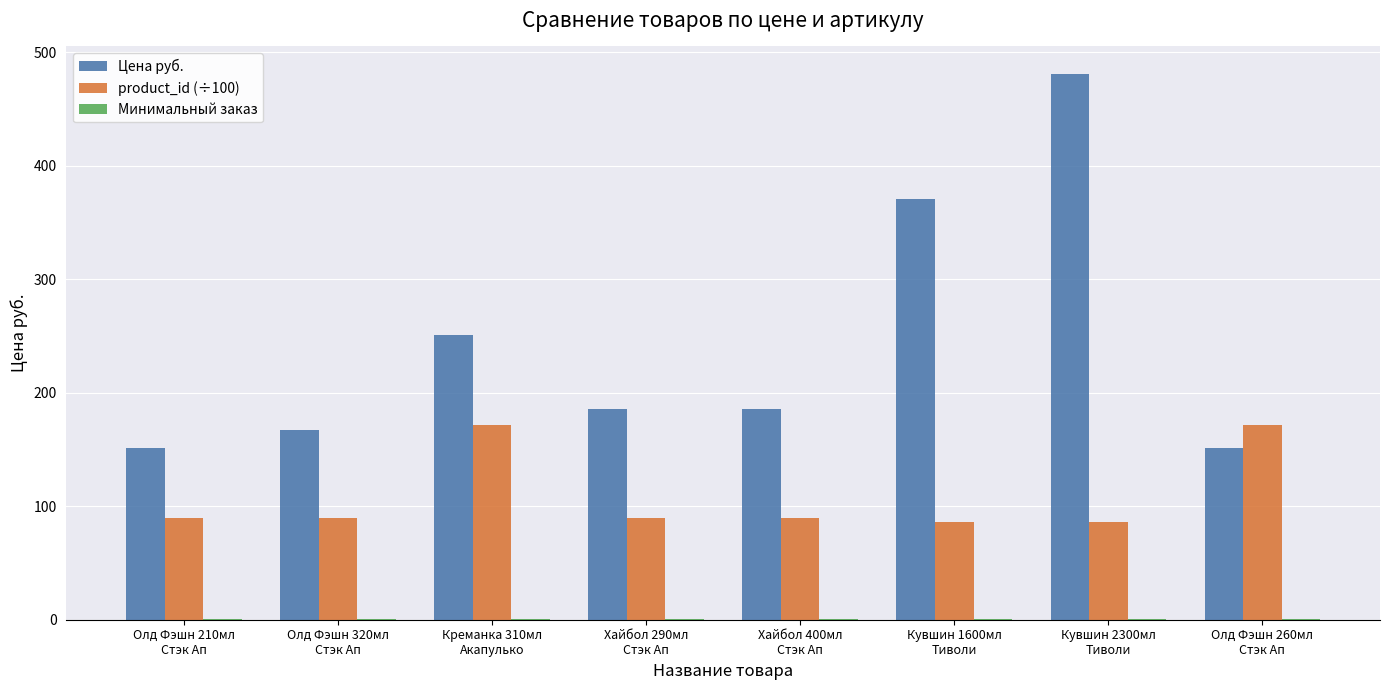

Which series has the largest total across all categories?

Цена руб.